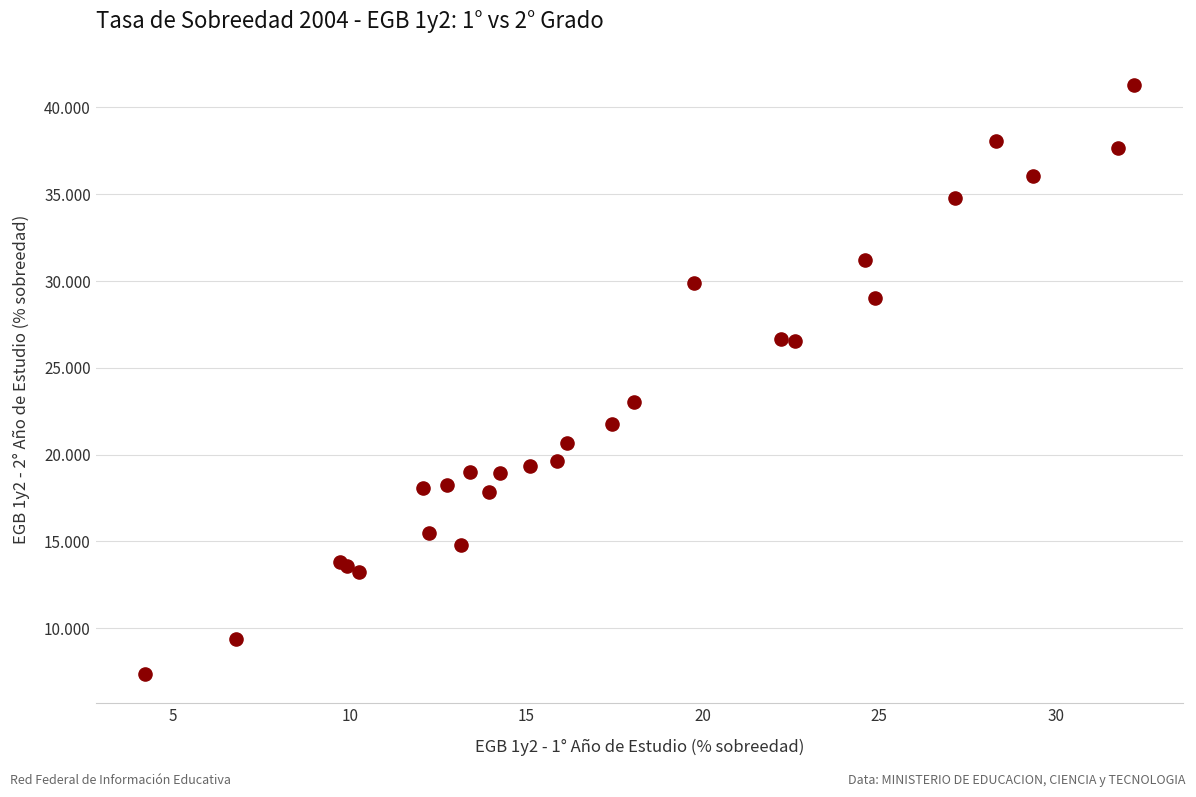

What Y value in the scatter plot is closest to 24?

23.0